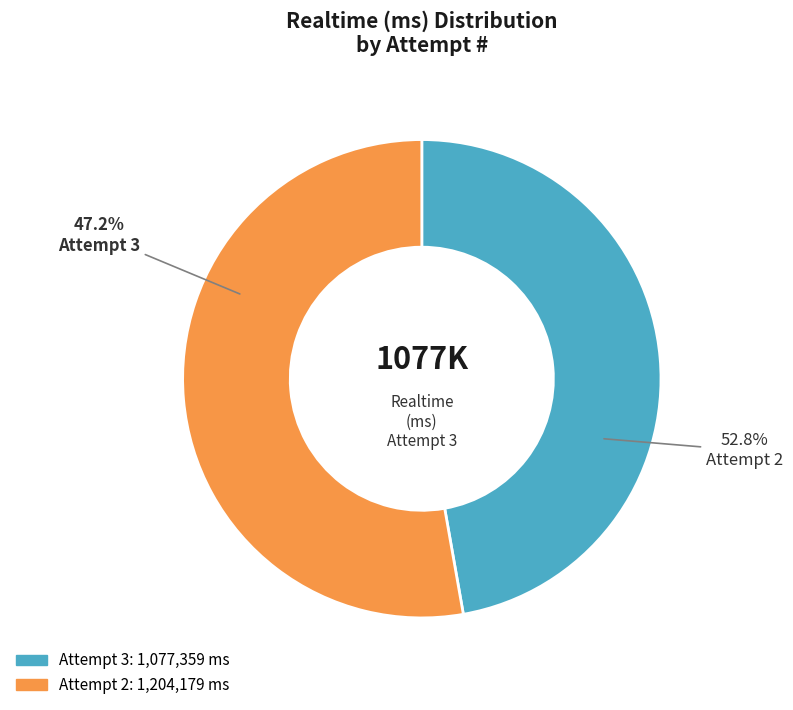

Count the number of slices in the pie.

2